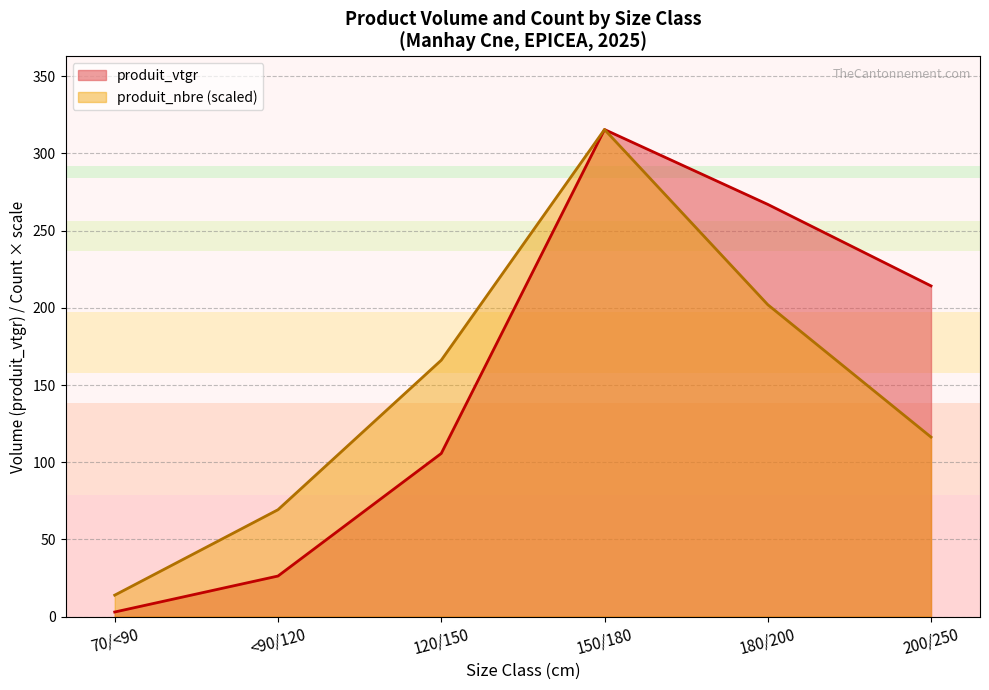

The value of produit_vtgr at 200/250 is 55.8. True or false?

False